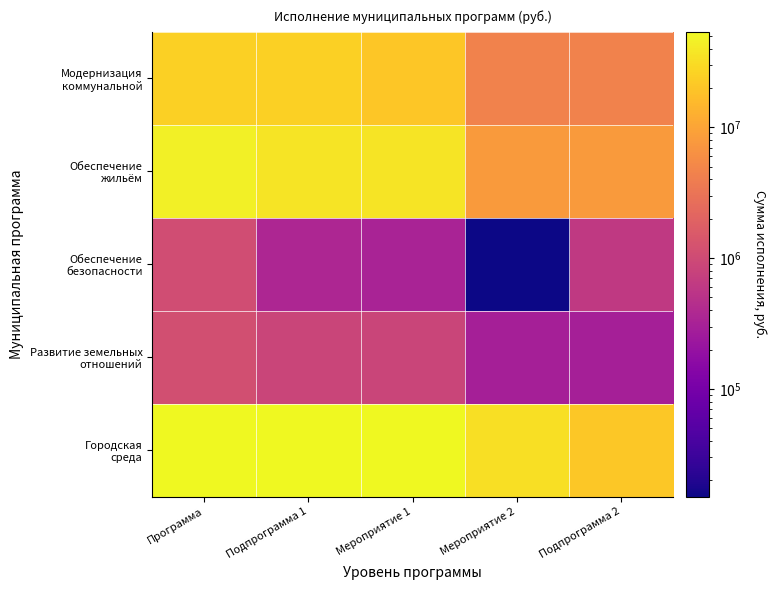

At Программа, list the series in order from smallest to largest.

Обеспечение безопасности, Развитие земельных отношений, Модернизация коммунальной, Обеспечение жильём, Городская среда